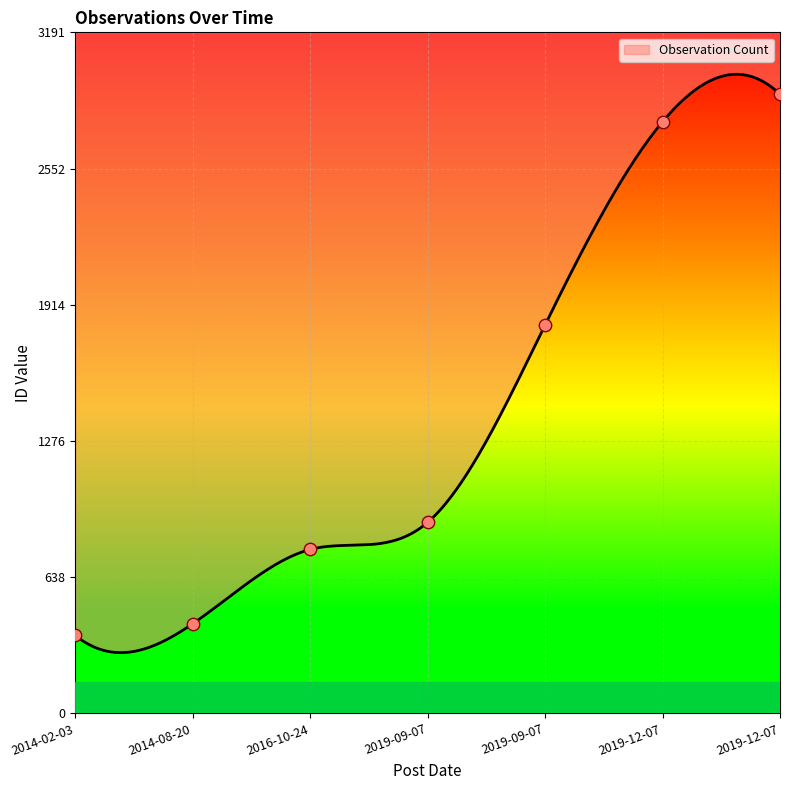

Which has a higher value, 2016-10-24 or 2014-02-03?

2016-10-24